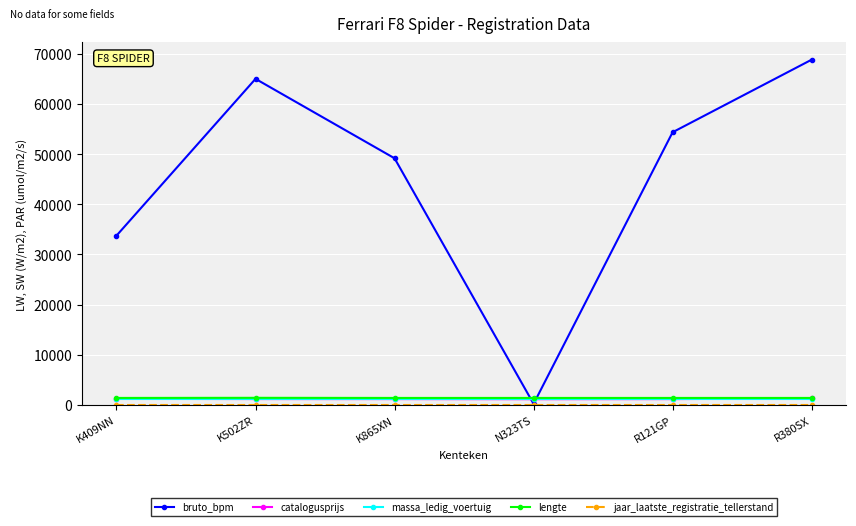

Is the value of catalogusprijs at N323TS greater than the value of bruto_bpm at K865XN?

No